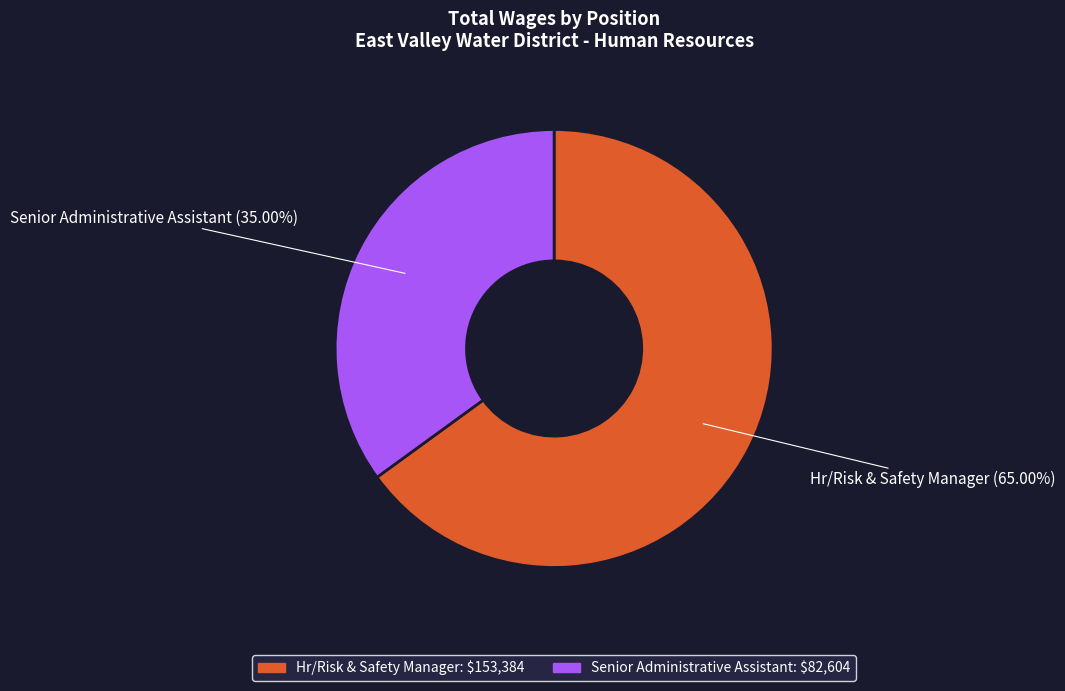

How many slices are in this pie chart?

2